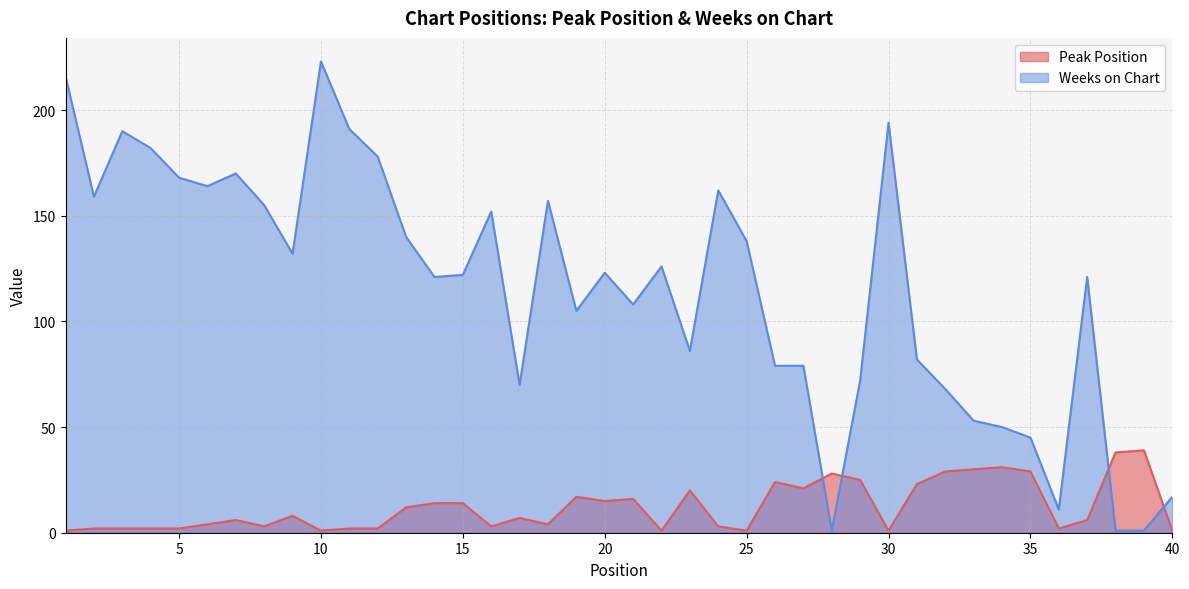

What is the greatest value displayed?

223